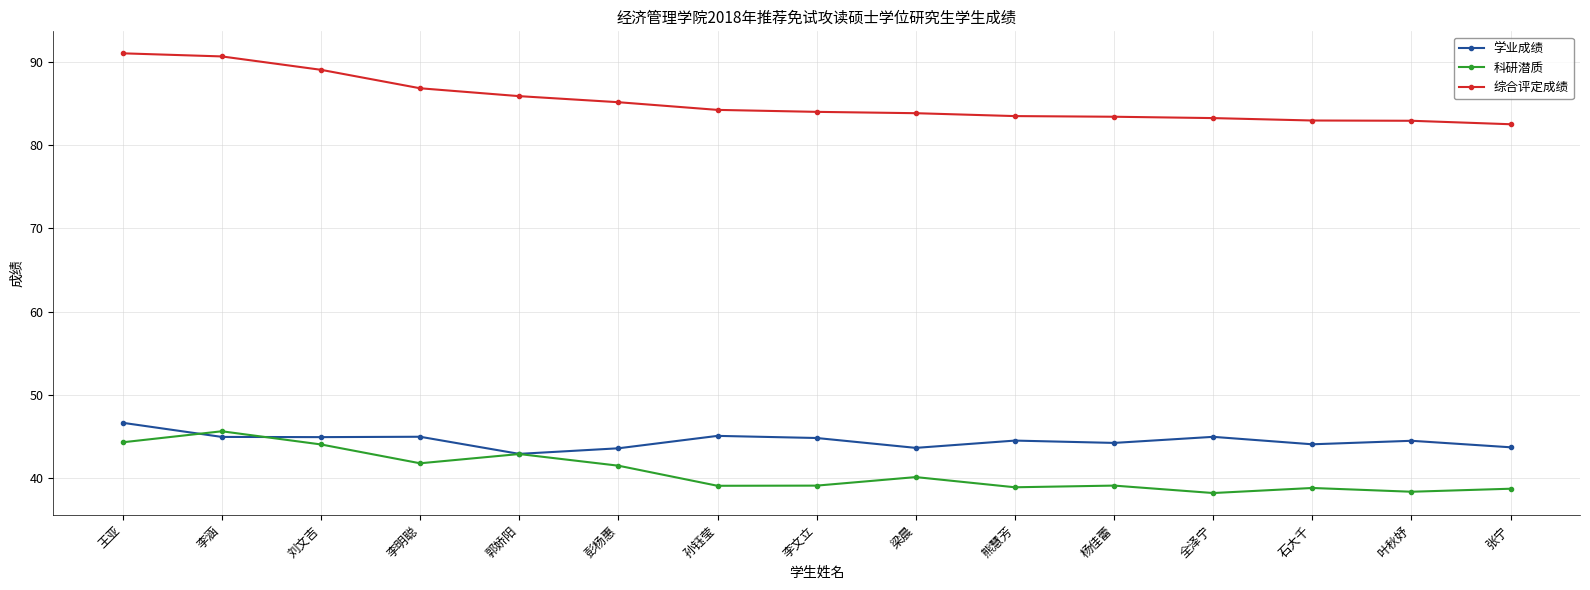

Rank the series by their maximum value, from lowest to highest.

科研潜质, 学业成绩, 综合评定成绩